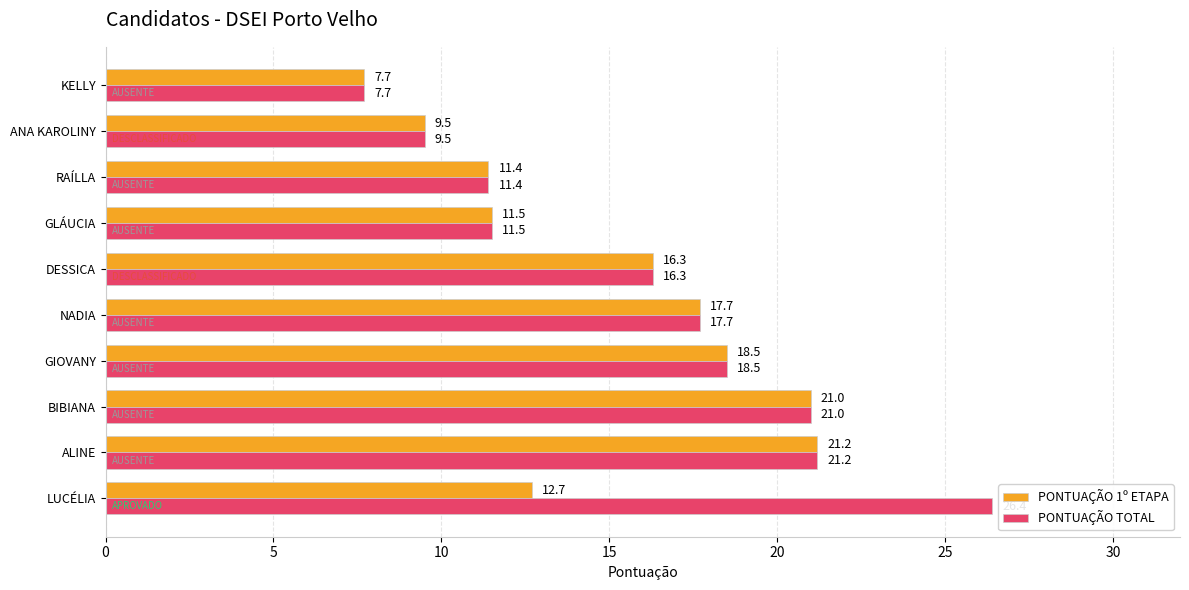

The value of PONTUAÇÃO 1º ETAPA at DESSICA is 27.3. True or false?

False